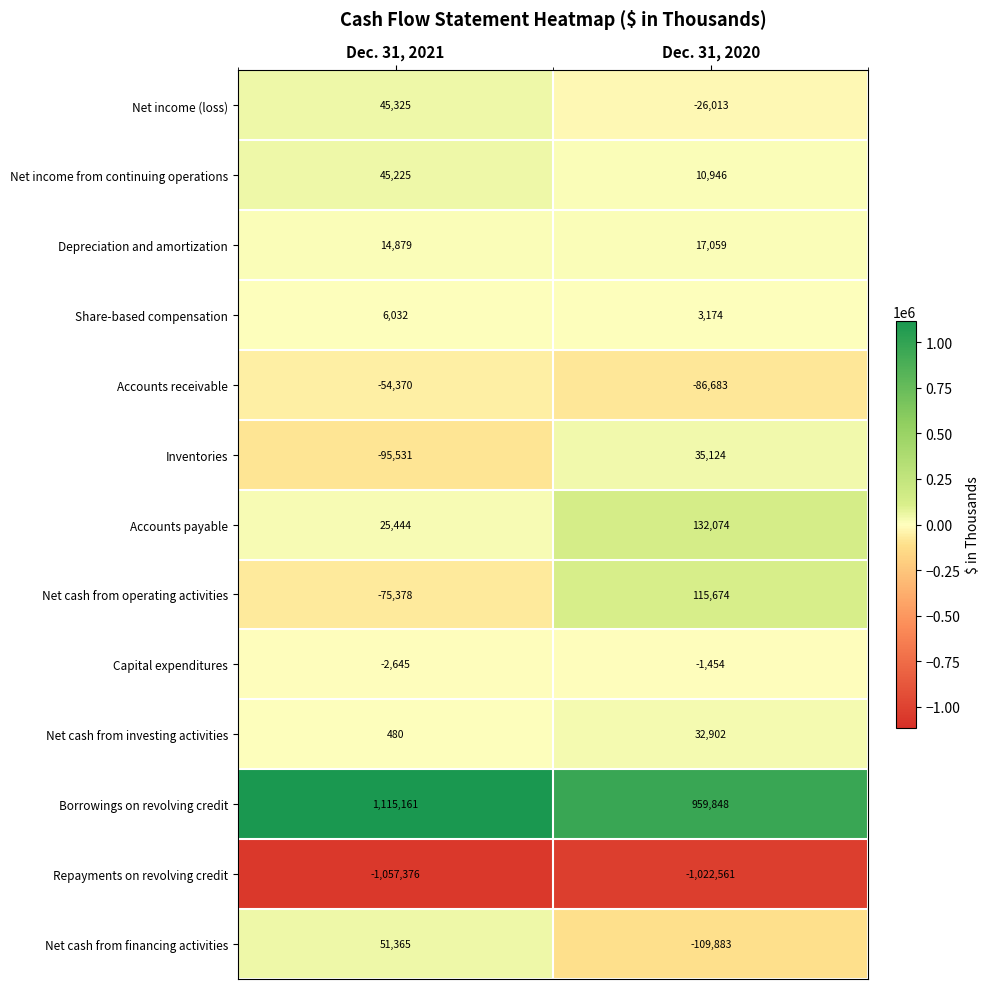

At how many categories does at least one series exceed 842086?

2